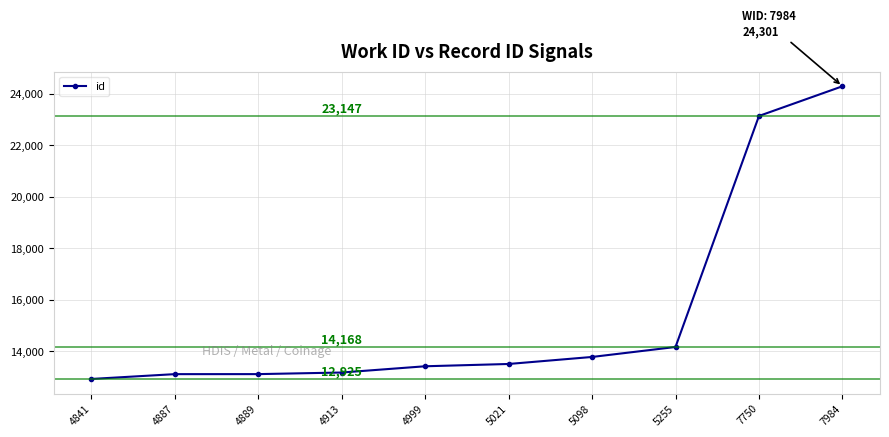

The value at 4999 is 13418. True or false?

True